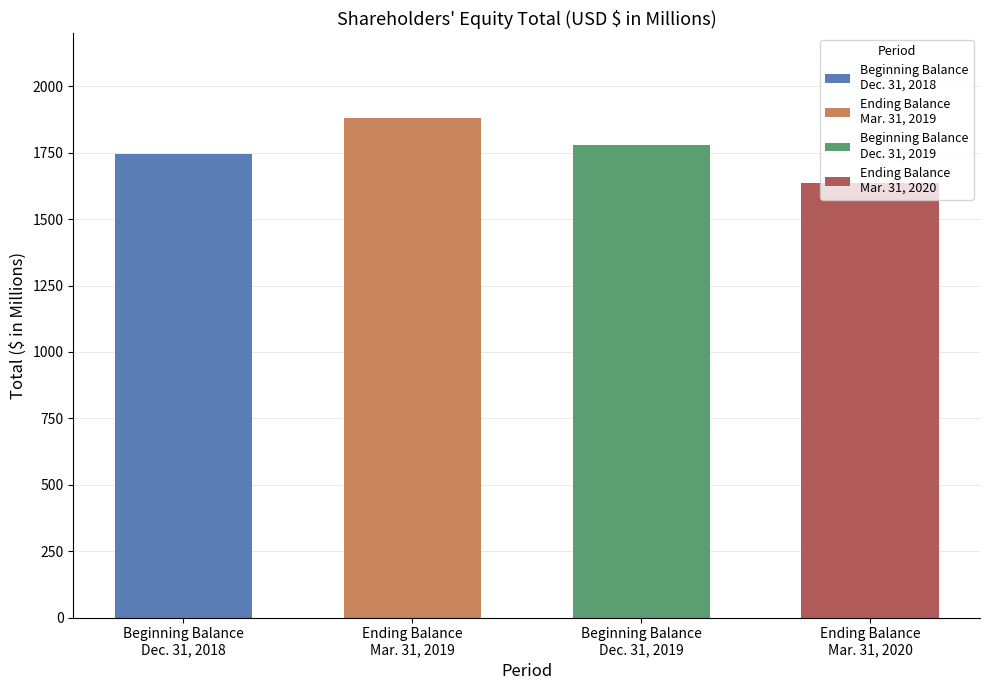

Where is the data nearest to the value 1758?

Beginning Balance
Dec. 31, 2018